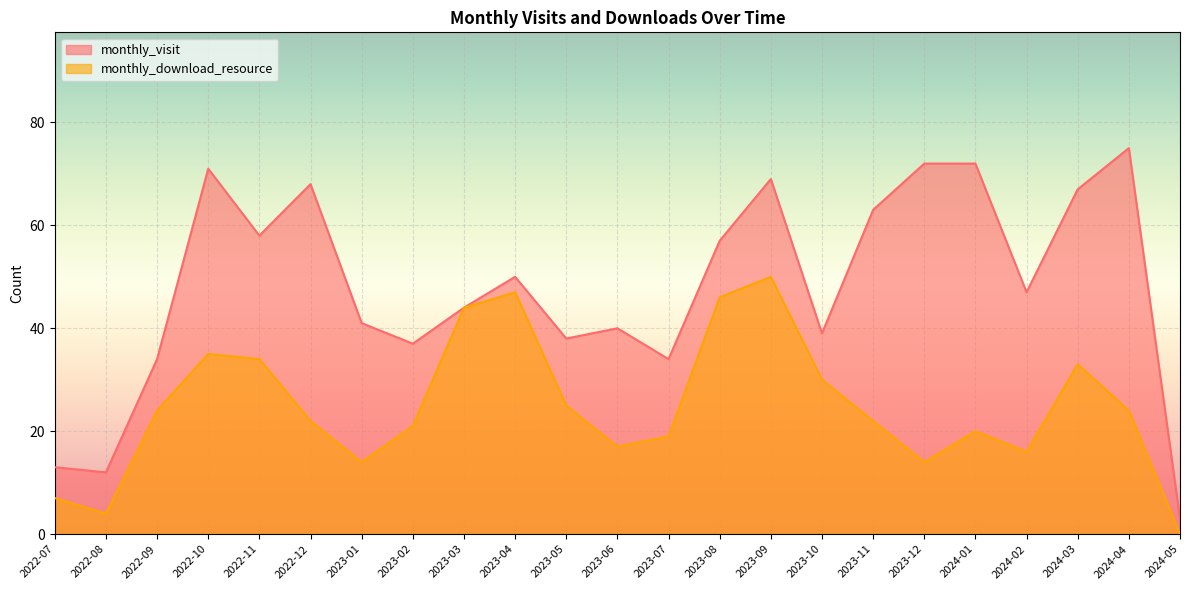

How many lines are shown in the chart?

2